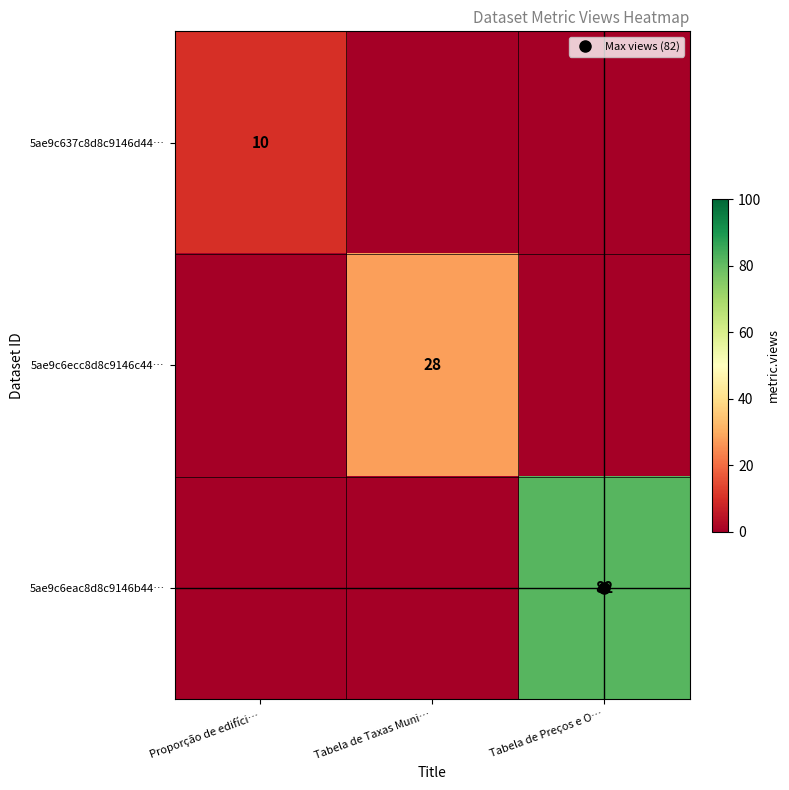

Which has a higher value, Tabela de Preços e O… or Proporção de edifíci…?

Proporção de edifíci…